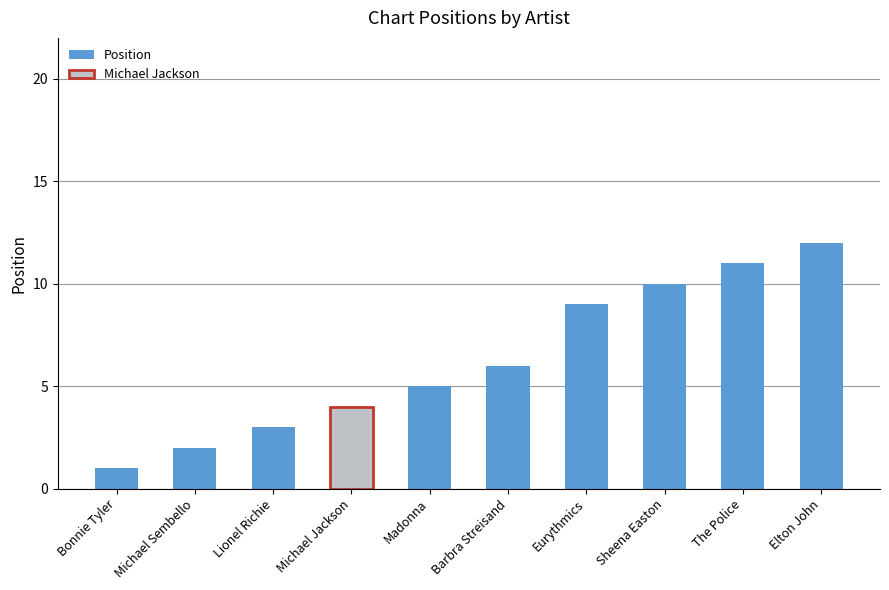

How many values are below 6?

5